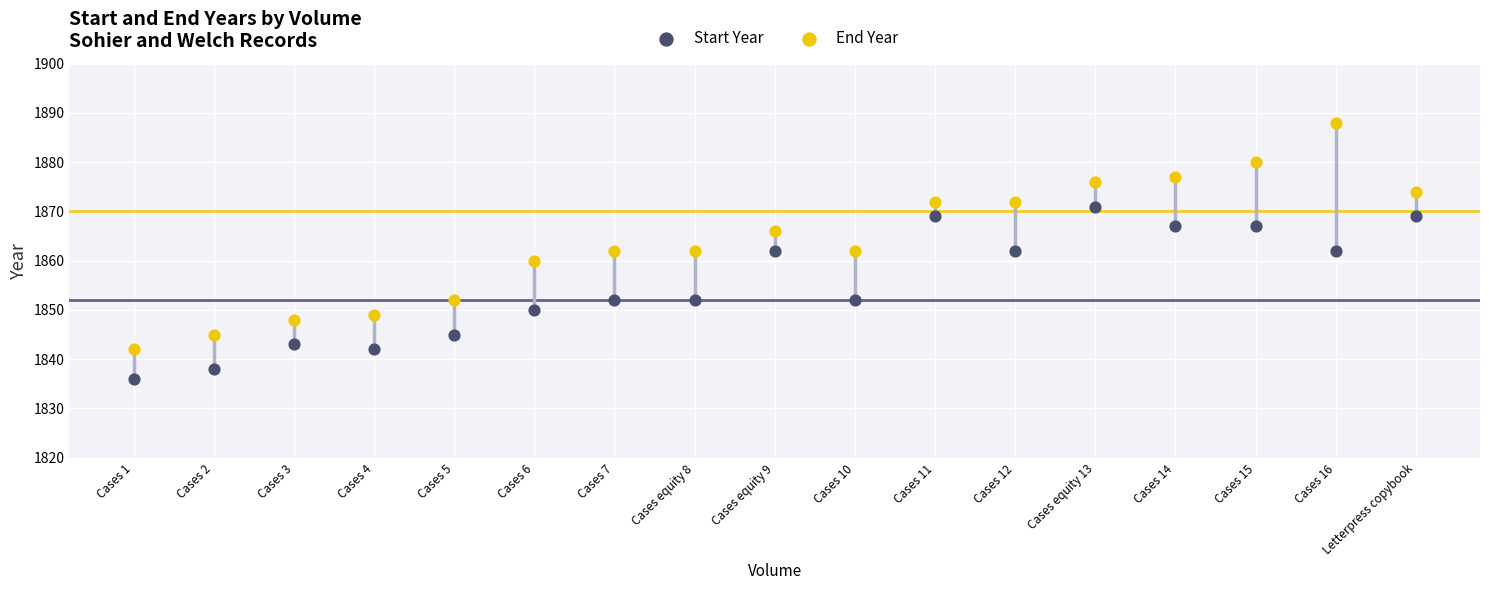

Across all data points, what is the range of Y values (max minus min)?

52